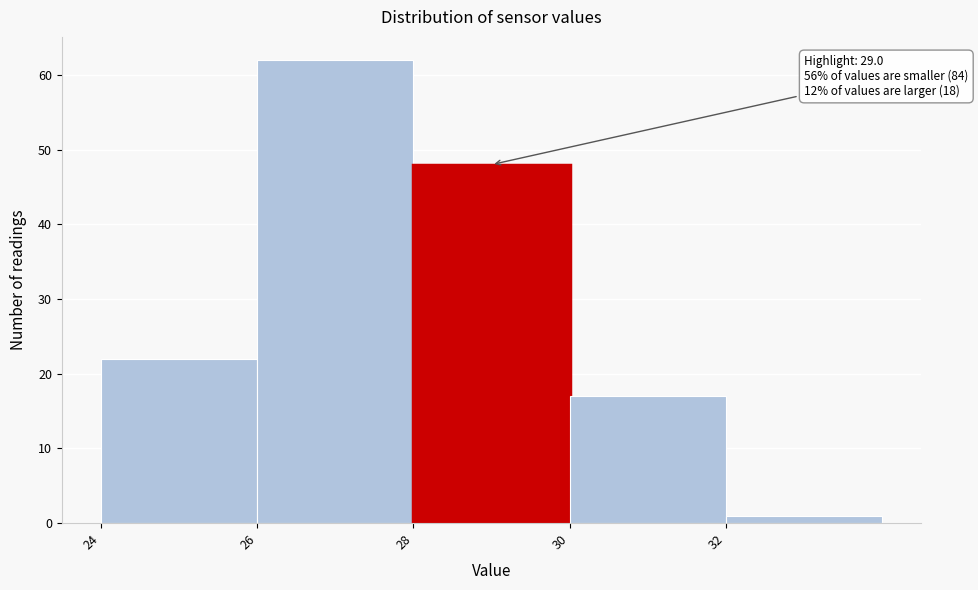

Which range on the x-axis has the tallest bar?

26 to 28